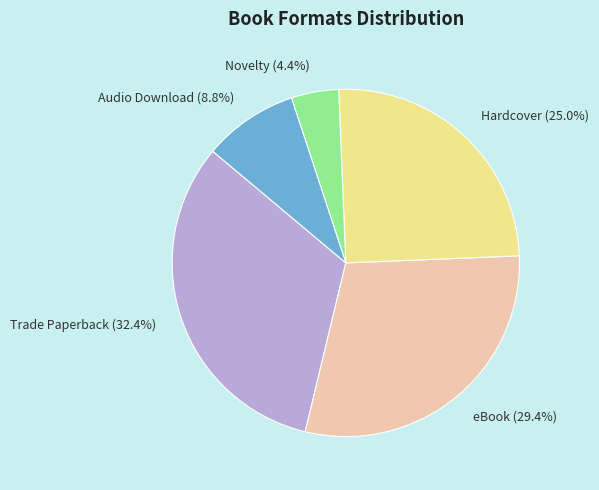

Combined, do Hardcover and Audio Download account for over 50%?

No